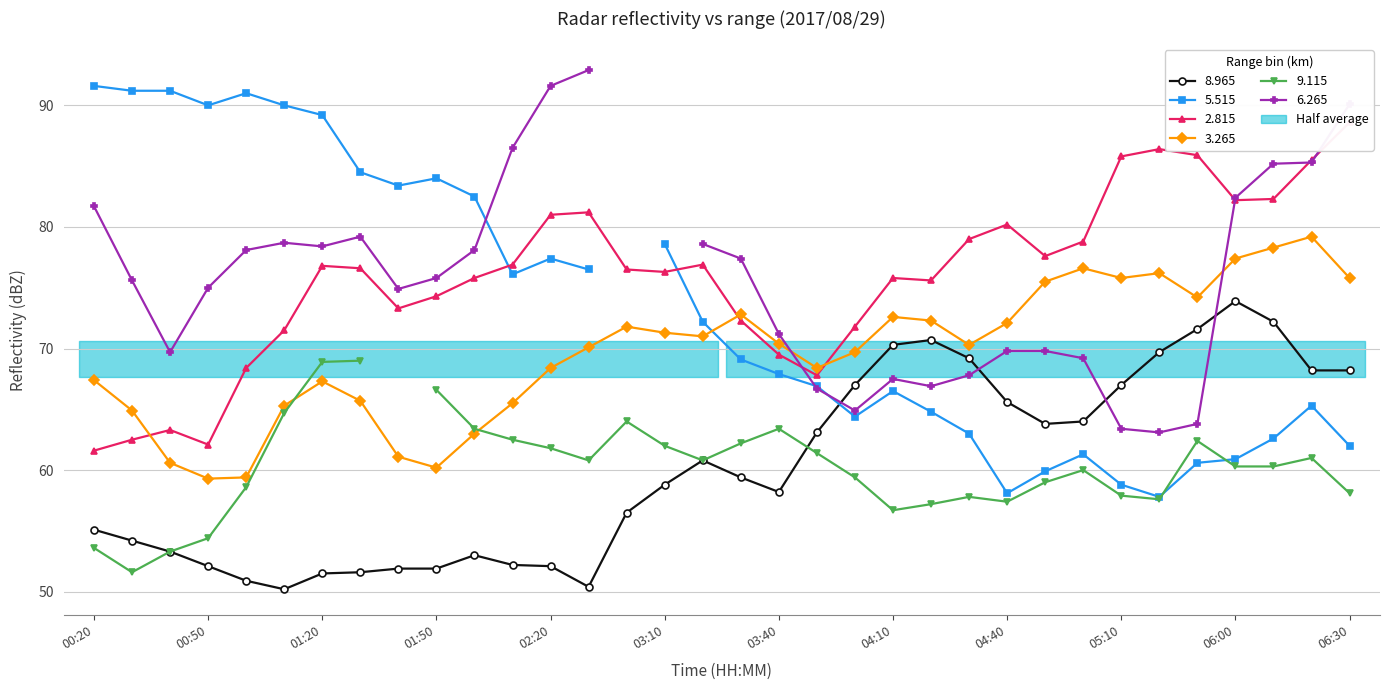

At which label is 2.815 closest to 75?

04:20